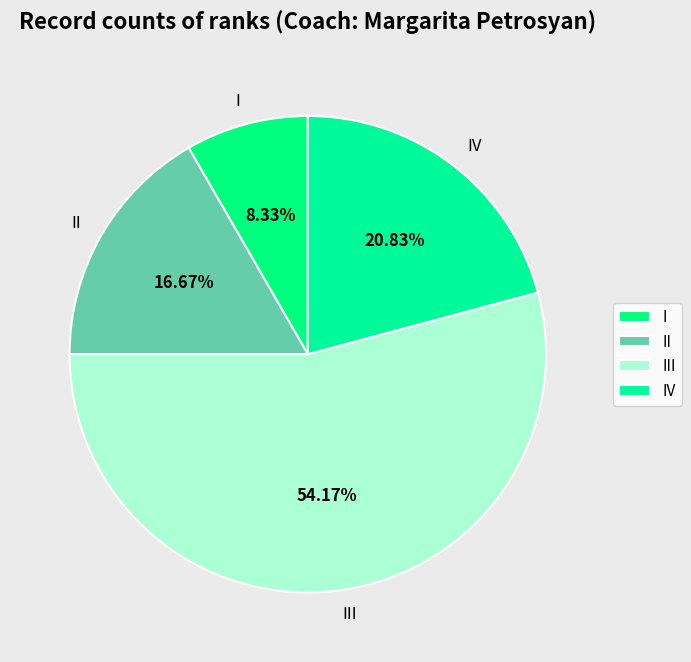

What percentage is the I slice, to the nearest percent?

8%